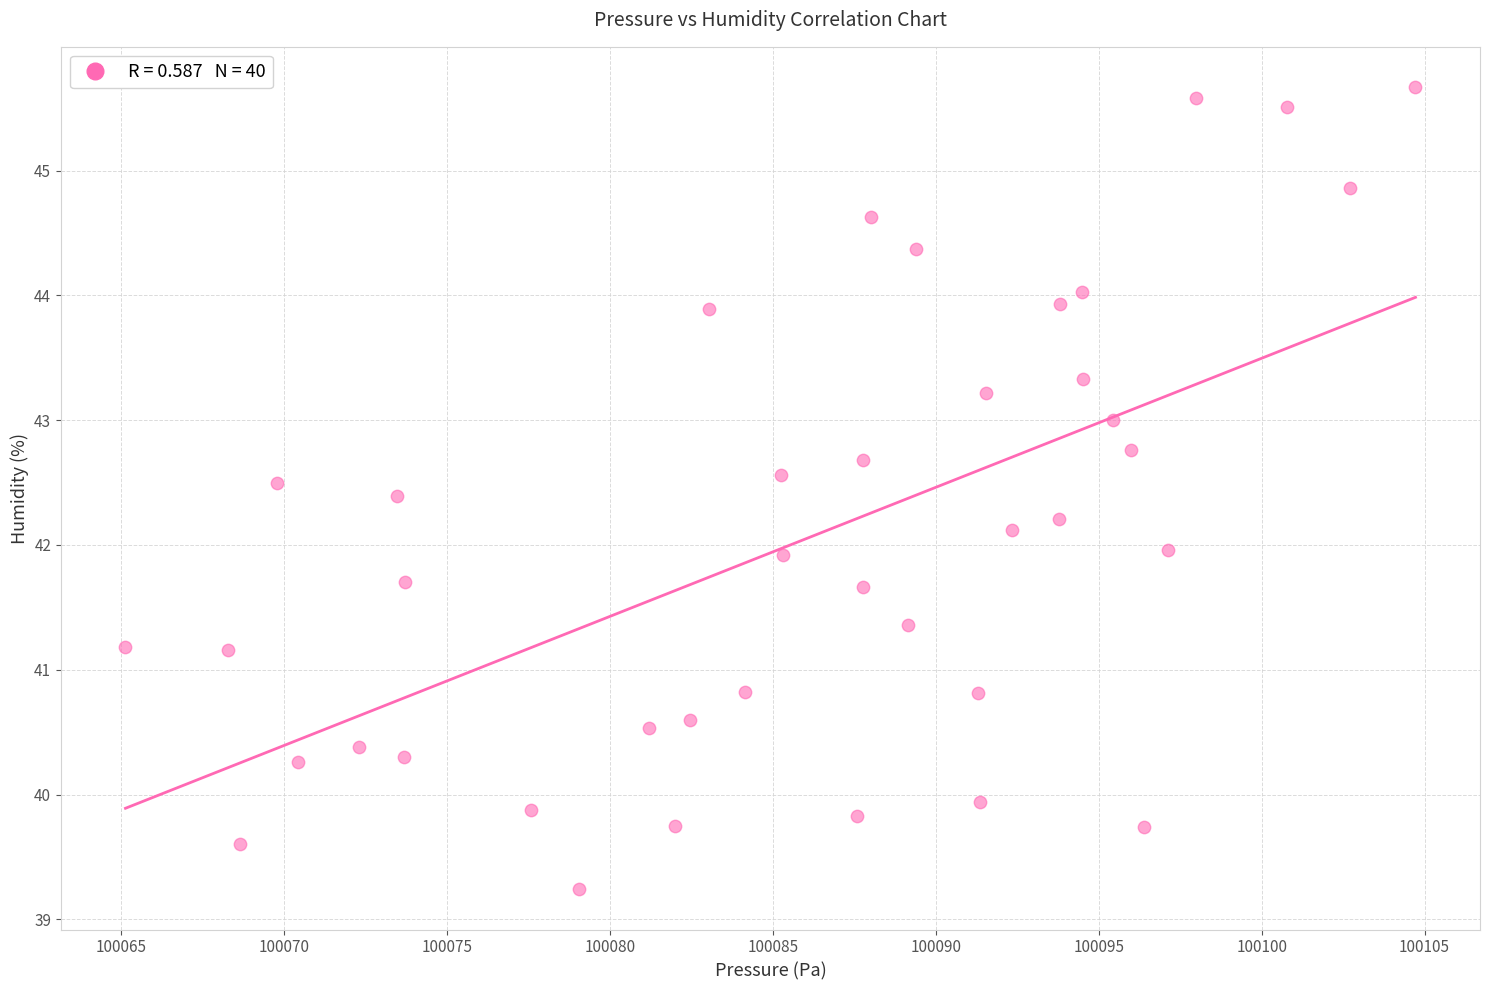

What is the range of X values (max minus min)?

39.6